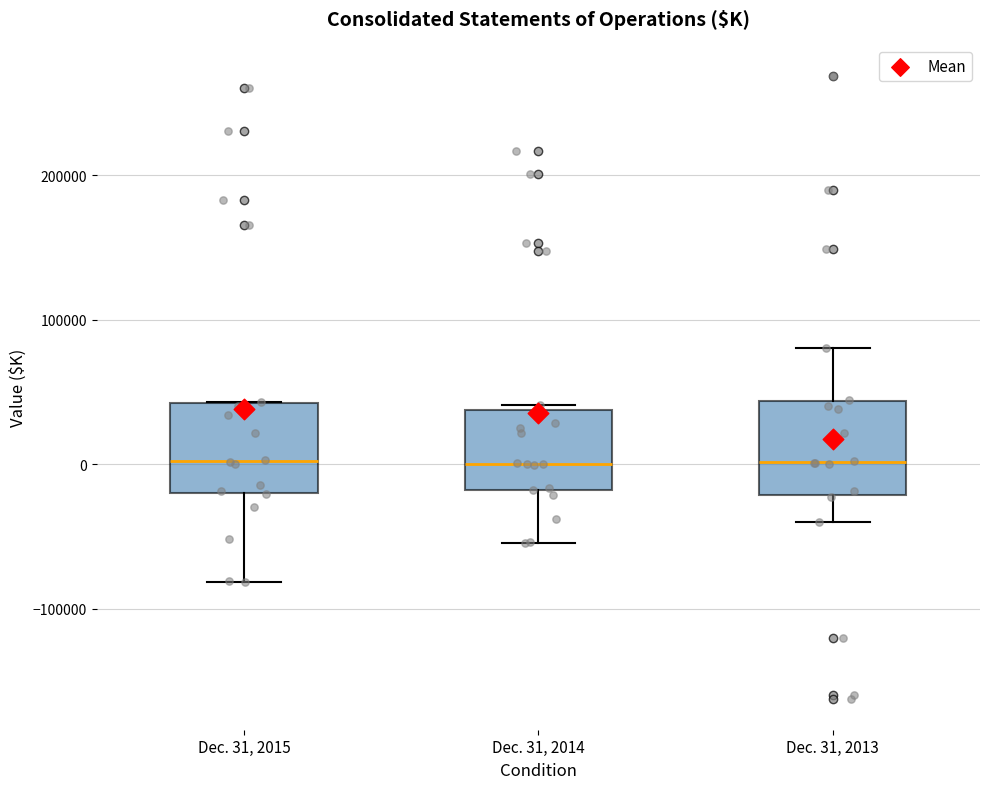

Reading left to right, transcribe this box plot: for each box, give where its median line is, the range the box spans, and where its two whiskers end, as read against the y-axis. The values are not printed on the chart, so give them approximately, as read against the axis.

Dec. 31, 2015: median 0, box -20000 to 40000, whiskers -80000 to 40000
Dec. 31, 2014: median 0, box -20000 to 40000, whiskers -50000 to 40000 (just above the box's upper edge)
Dec. 31, 2013: median 0, box -20000 to 40000, whiskers -40000 to 80000